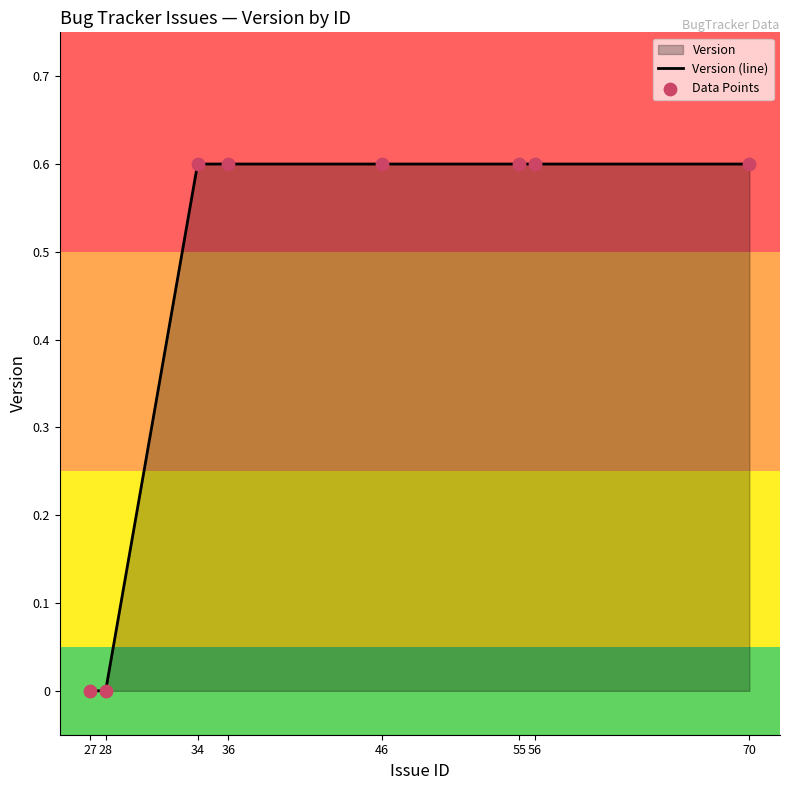

Which series has the largest total across all categories?

Version (line)